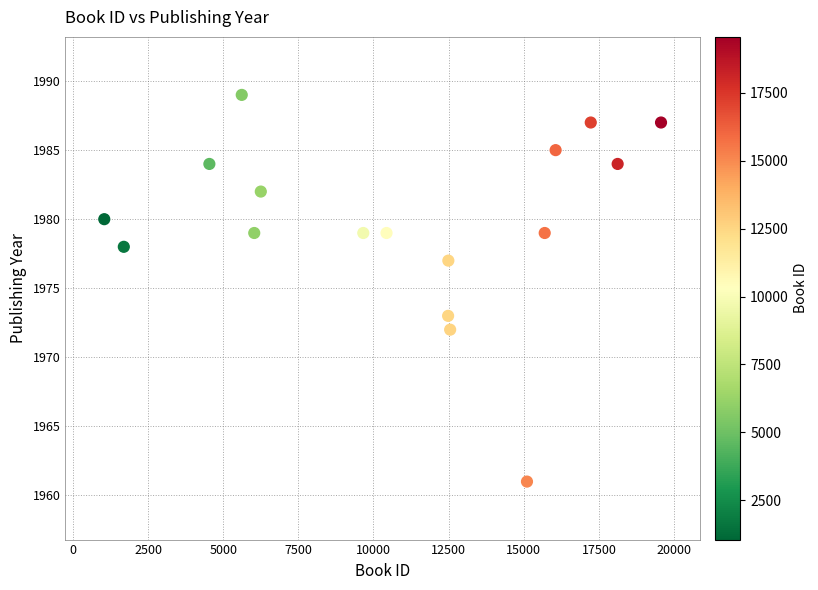

What is the range of X values (max minus min)?

18524